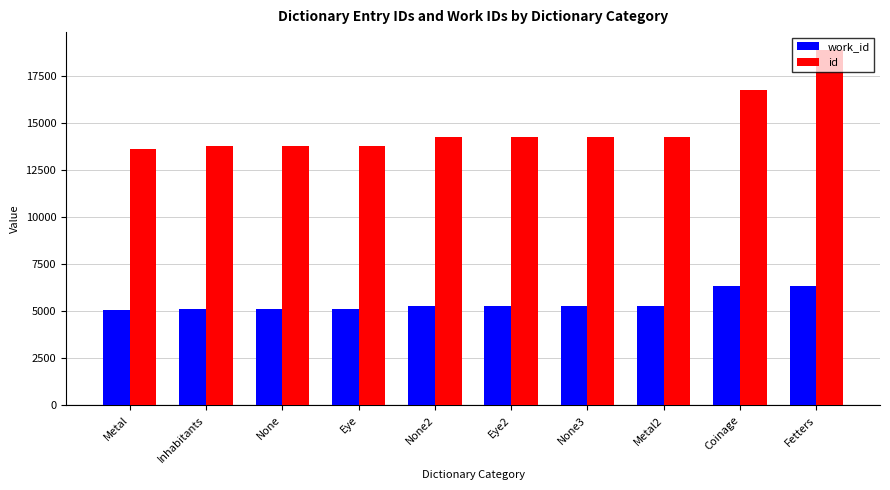

What is the difference between the highest and lowest values at Eye2?

8942